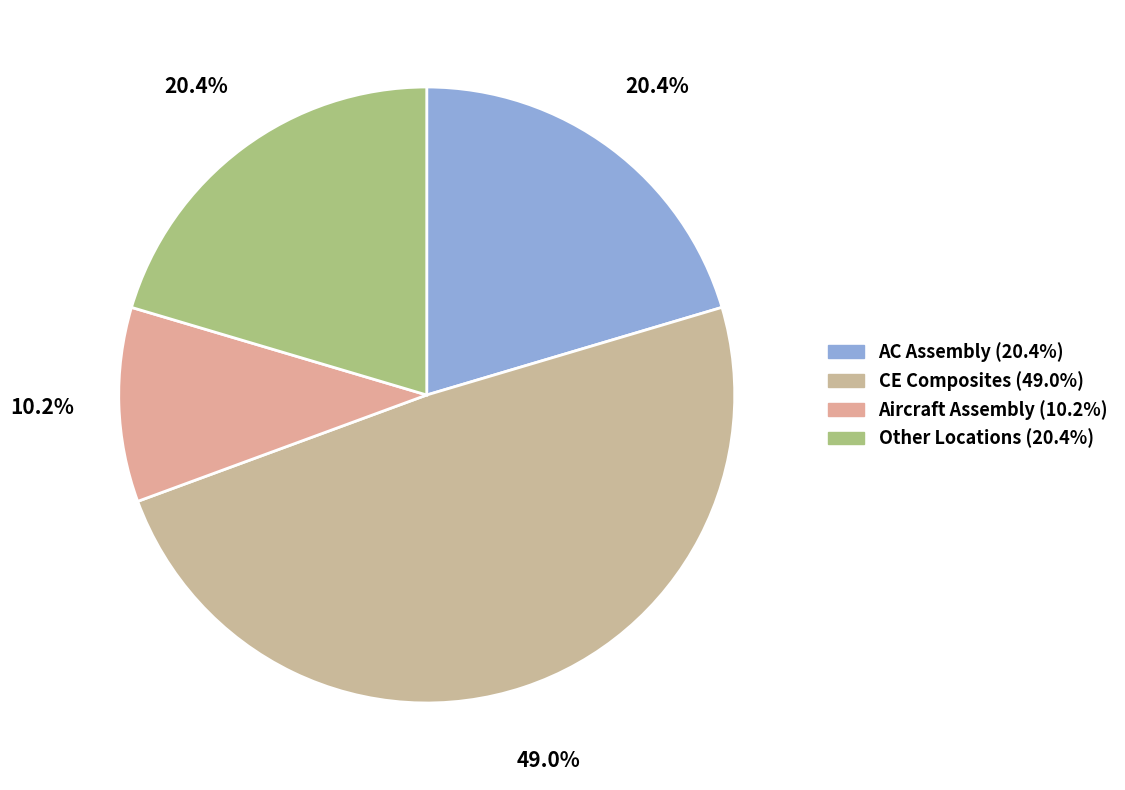

Which slice is the largest?

CE Composites